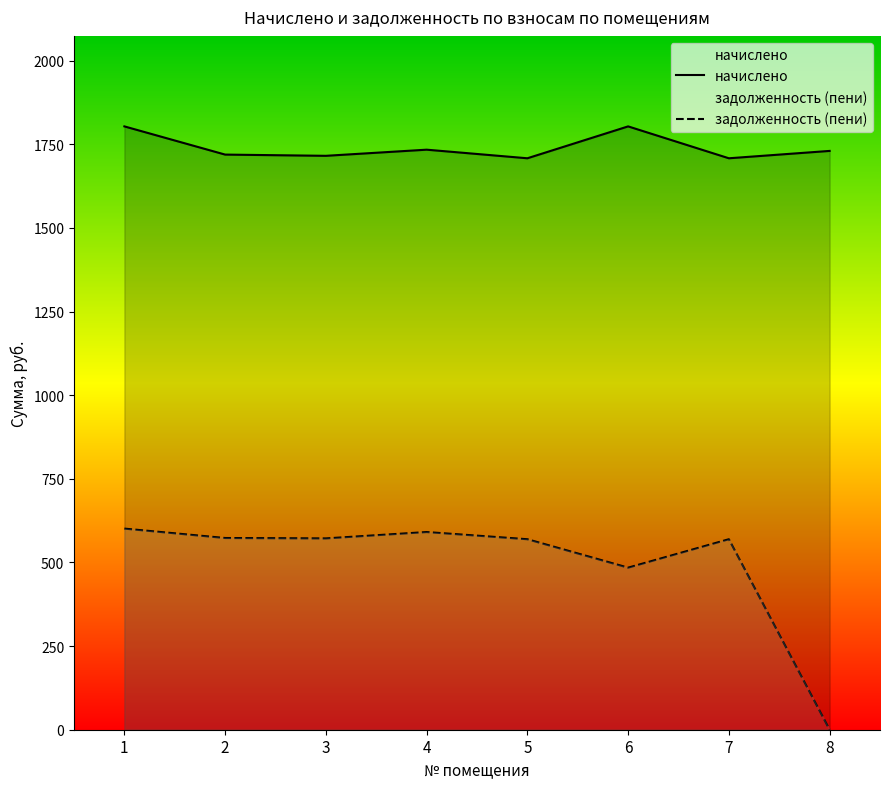

At which category is the sum across all series the highest?

1